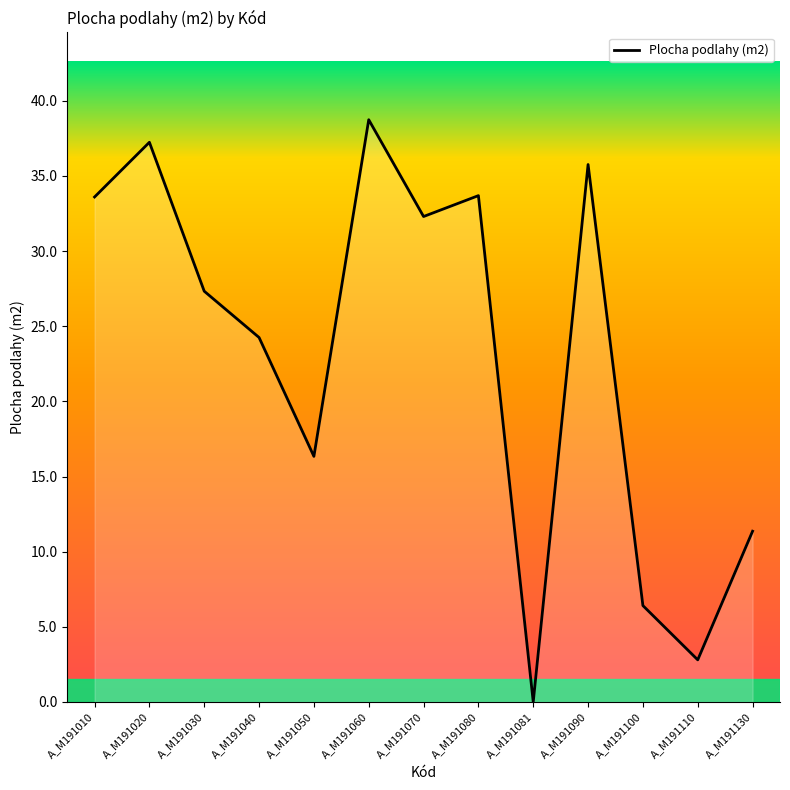

Between A_M191070 and A_M191100, which is larger?

A_M191070